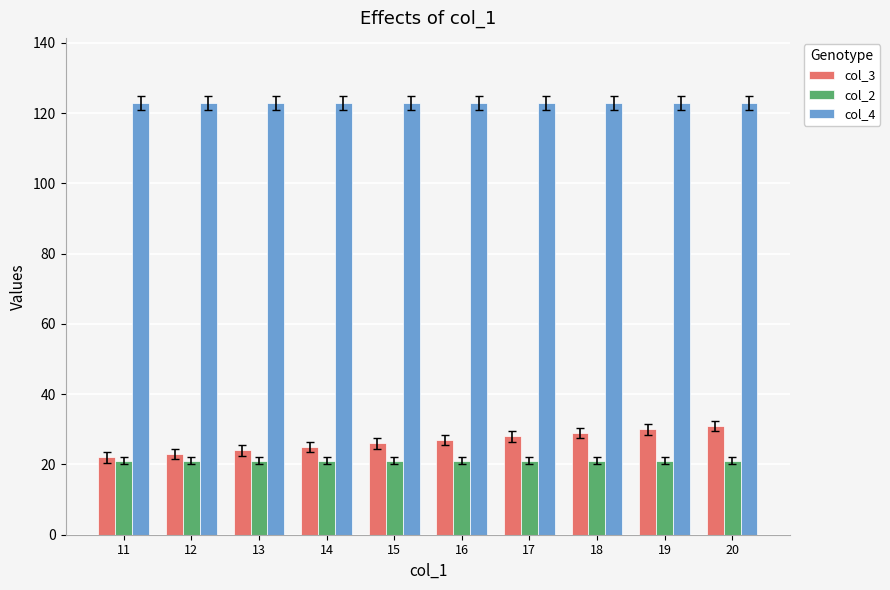

Reading left to right, list all the values displayed in this chart.

col_3: 22	23	24	25	26	27	28	29	30	31
col_2: 21	21	21	21	21	21	21	21	21	21
col_4: 123	123	123	123	123	123	123	123	123	123